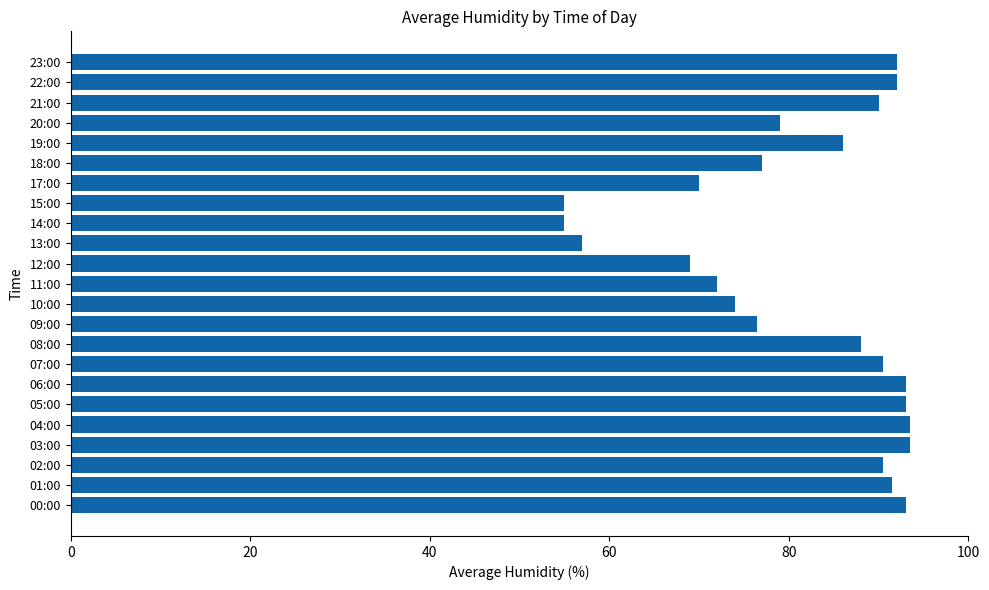

Is it true that the value at 03:00 is 93.5?

True